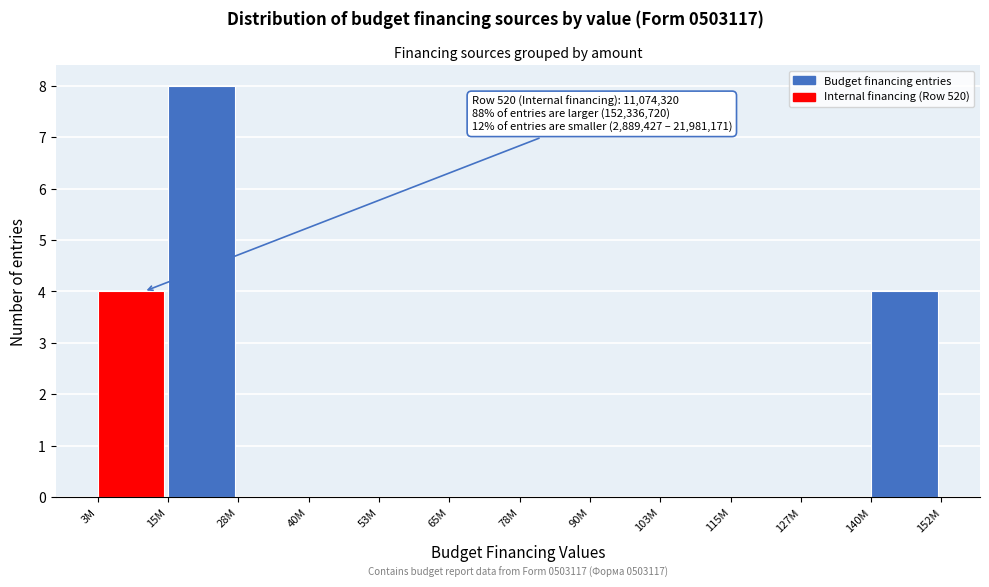

Reading left to right, extract all data points from this chart.

3M=4	15M=8	28M=0	40M=0	53M=0	65M=0	78M=0	90M=0	103M=0	115M=0	127M=0	140M=4